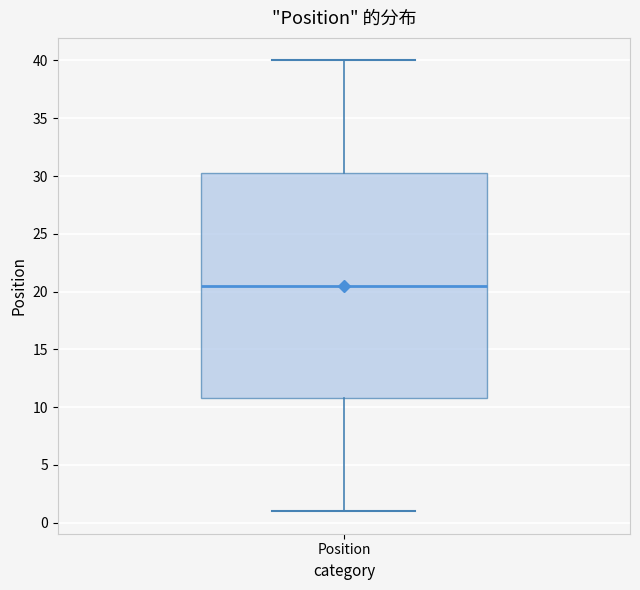

Where does the upper whisker of the box for Position end on the y-axis? The values are not printed on the chart, so give them approximately, as read against the axis.

40.0